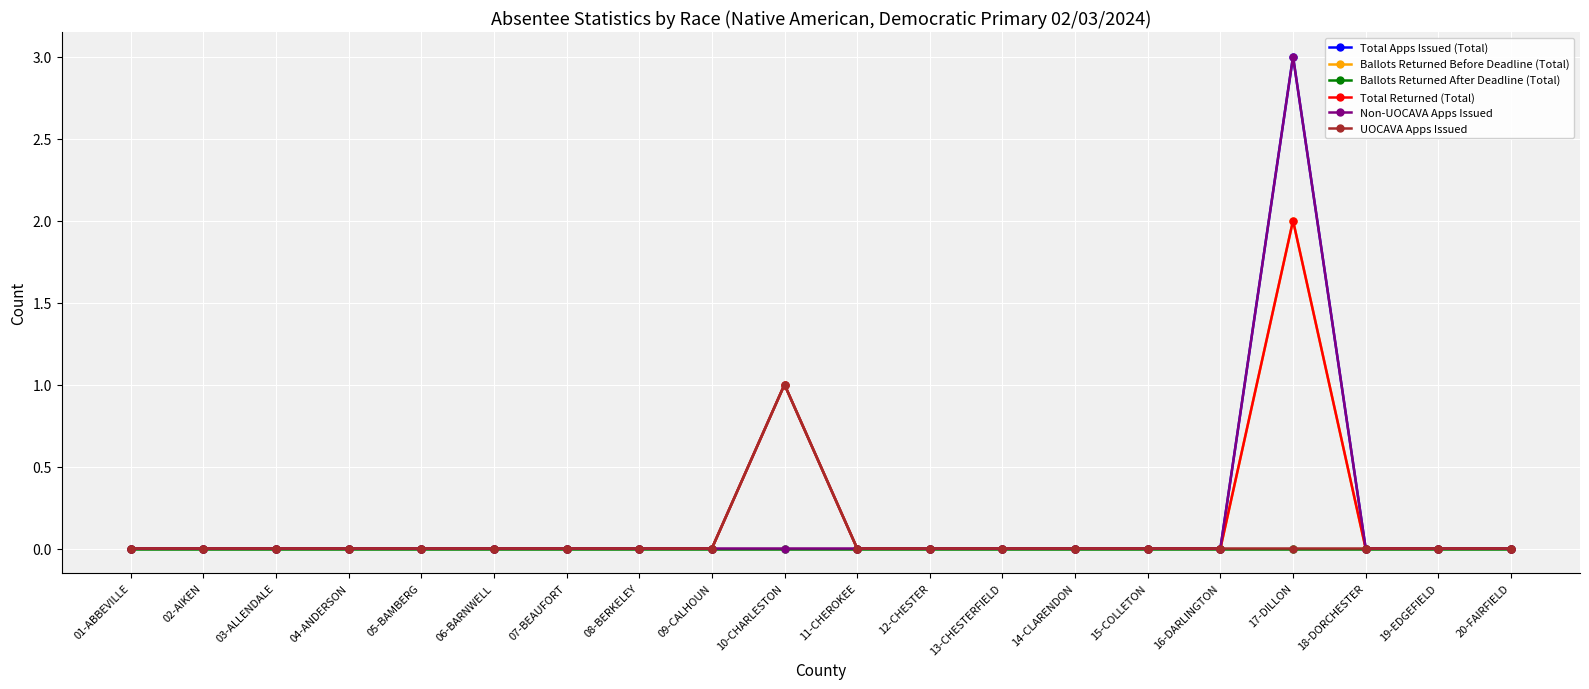

What is the label of the 9th point from the right?

12-CHESTER